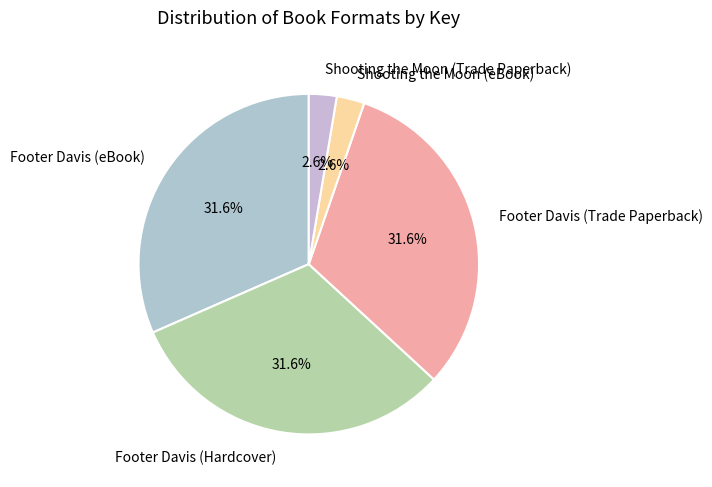

Does Footer Davis (Hardcover) account for over 50% of the chart?

No